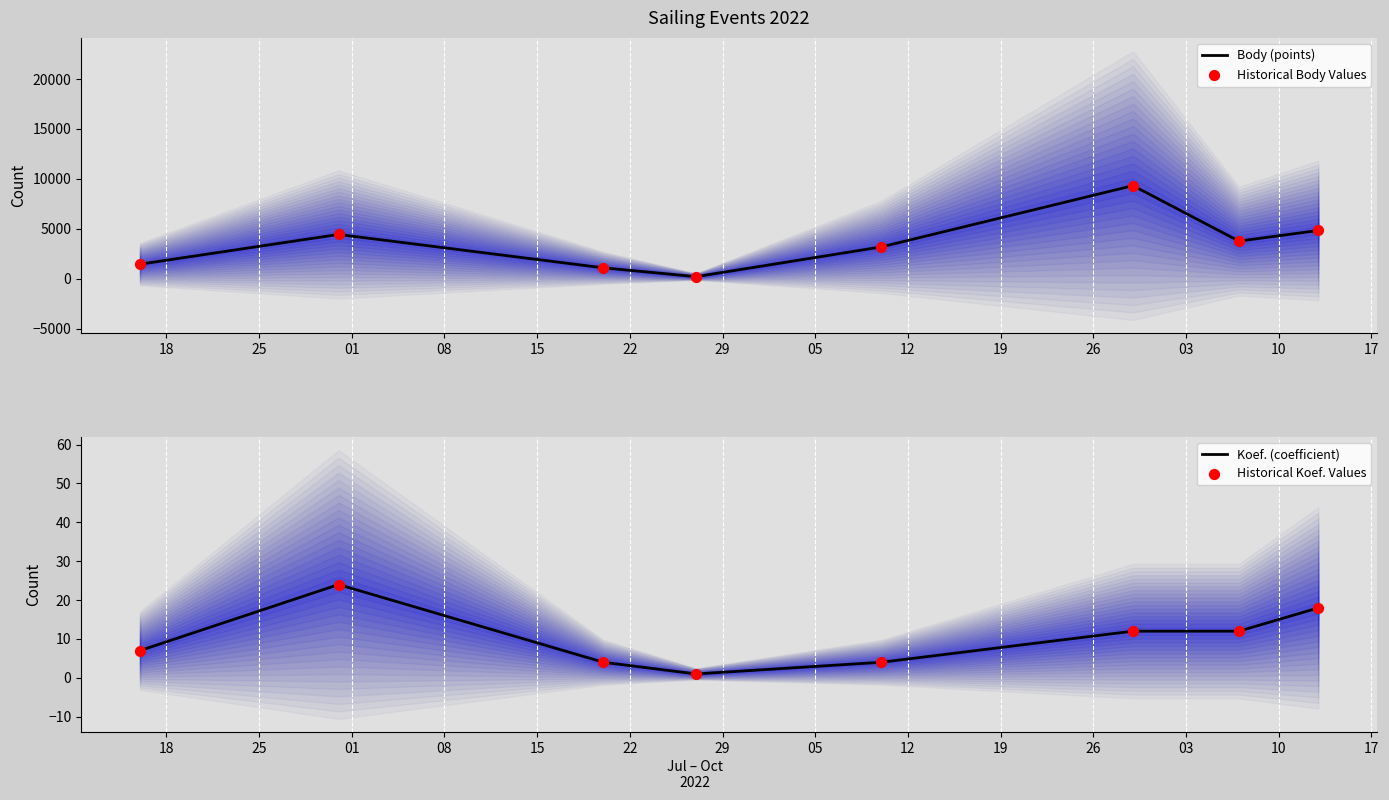

At how many categories does at least one series exceed 75?

8